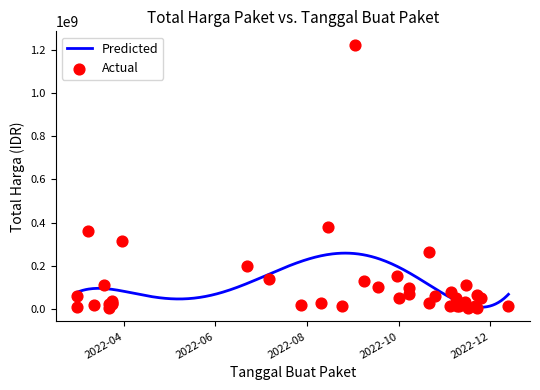

Between 35 and 37, which is larger?

37